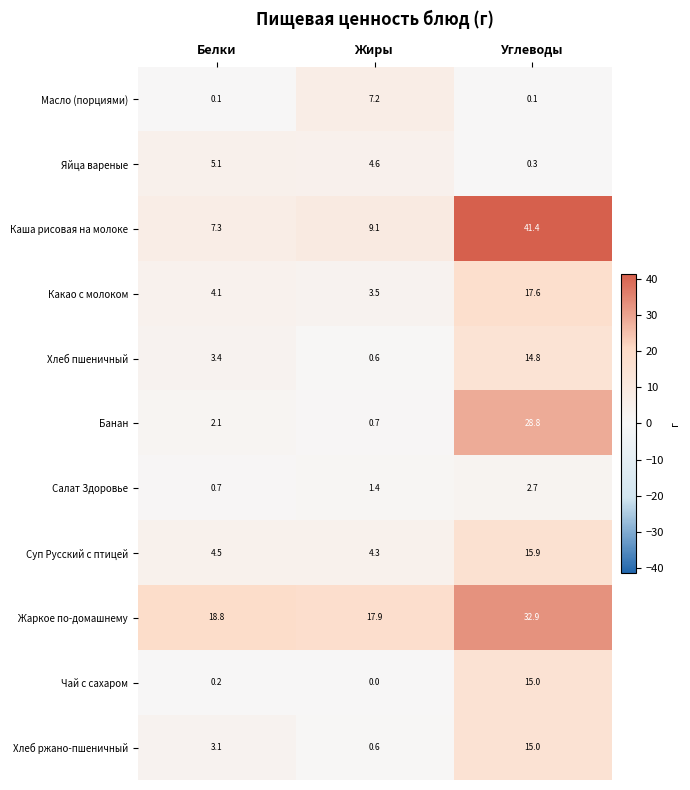

What is the difference between the highest and lowest values at Углеводы?

41.3